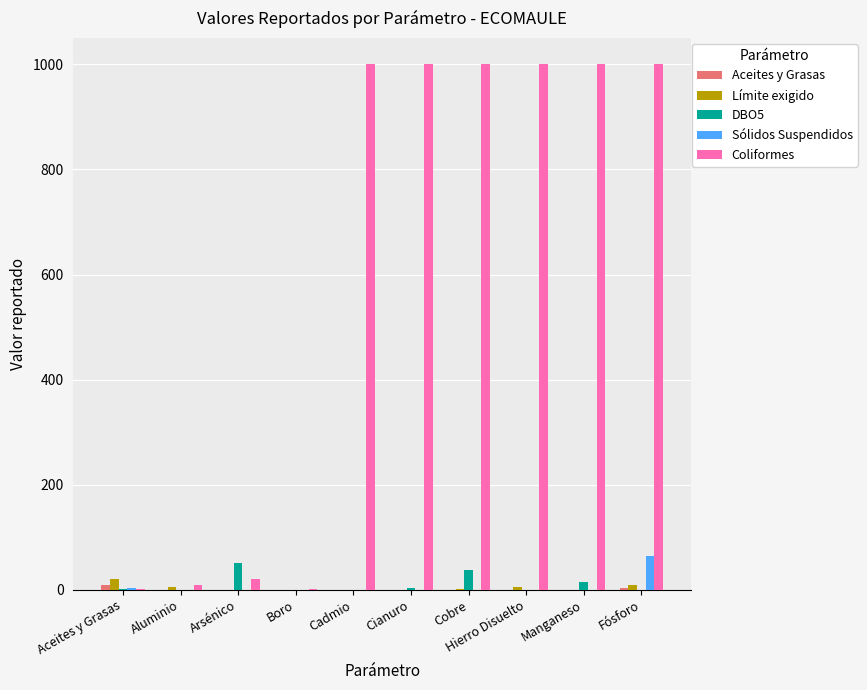

What is the sum of all Límite exigido values?

42.8